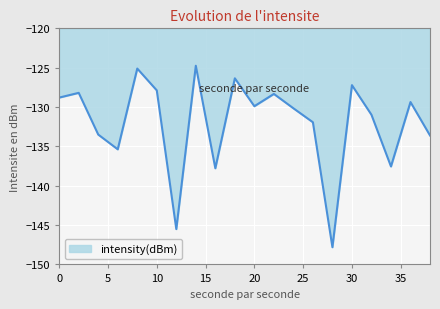

What is the greatest value displayed?

-124.8